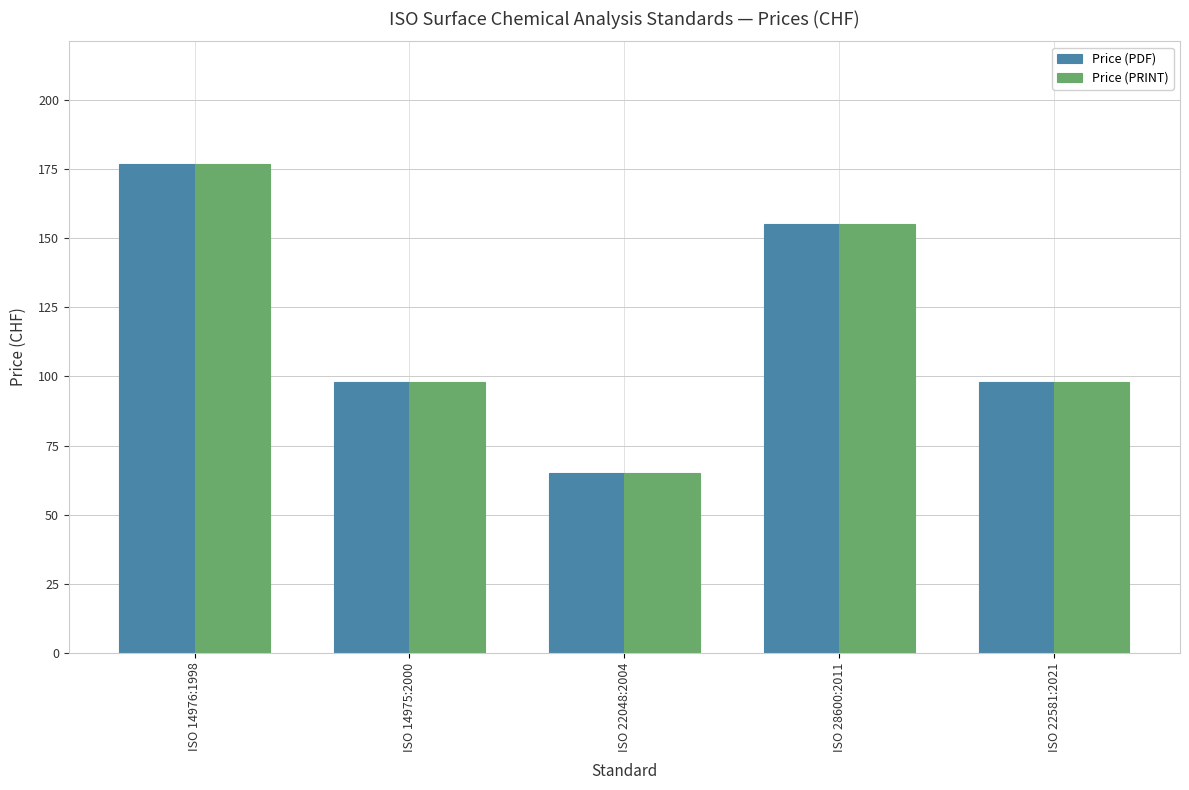

What is the difference between the Price (PRINT) values at ISO 14976:1998 and ISO 22048:2004?

112